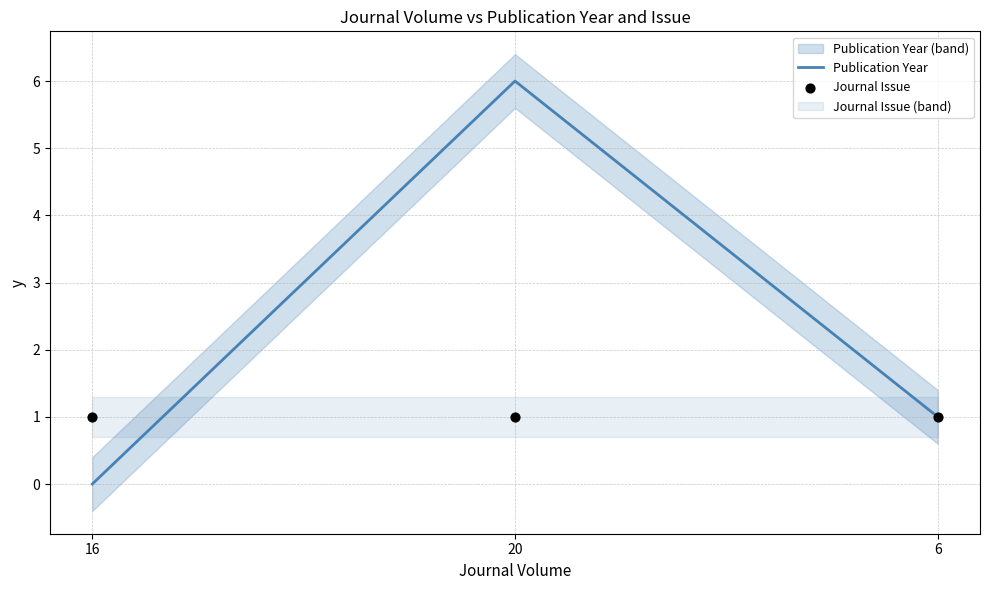

Which series has the widest spread of Y values?

Publication Year